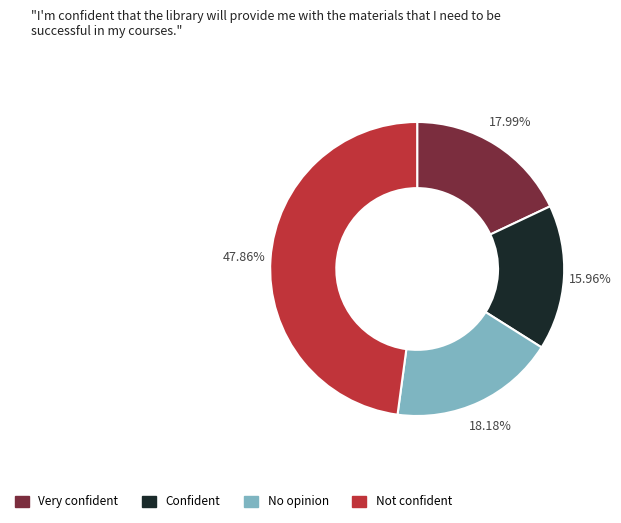

Approximately how many times larger is the value at Very confident compared to No opinion?

1.0